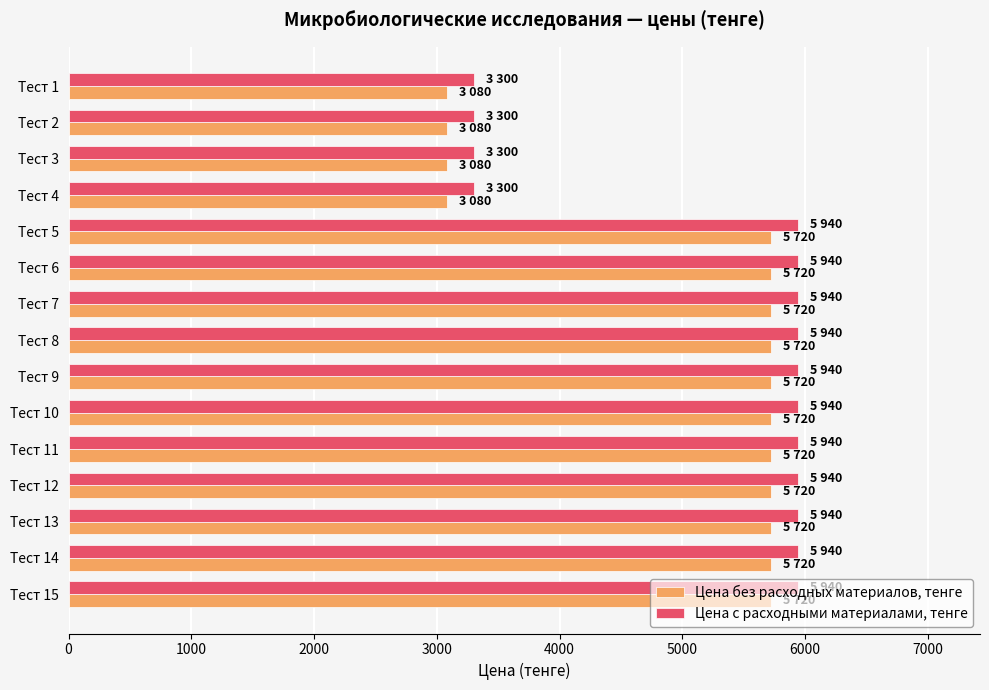

The value of Цена с расходными материалами, тенге at Тест 3 is 5842. True or false?

False